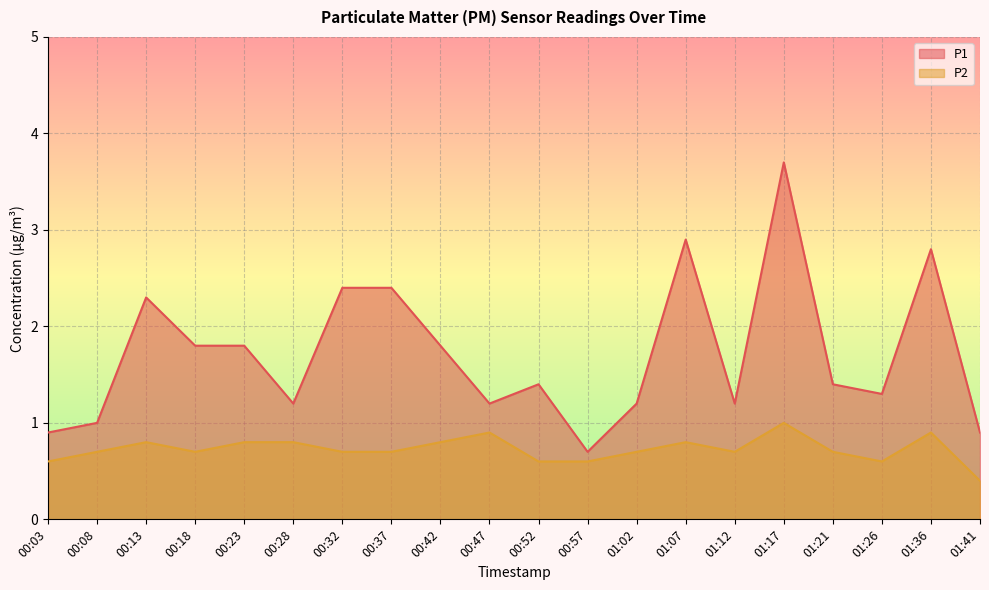

Is it true that P1 equals 0.2 at 00:57?

False